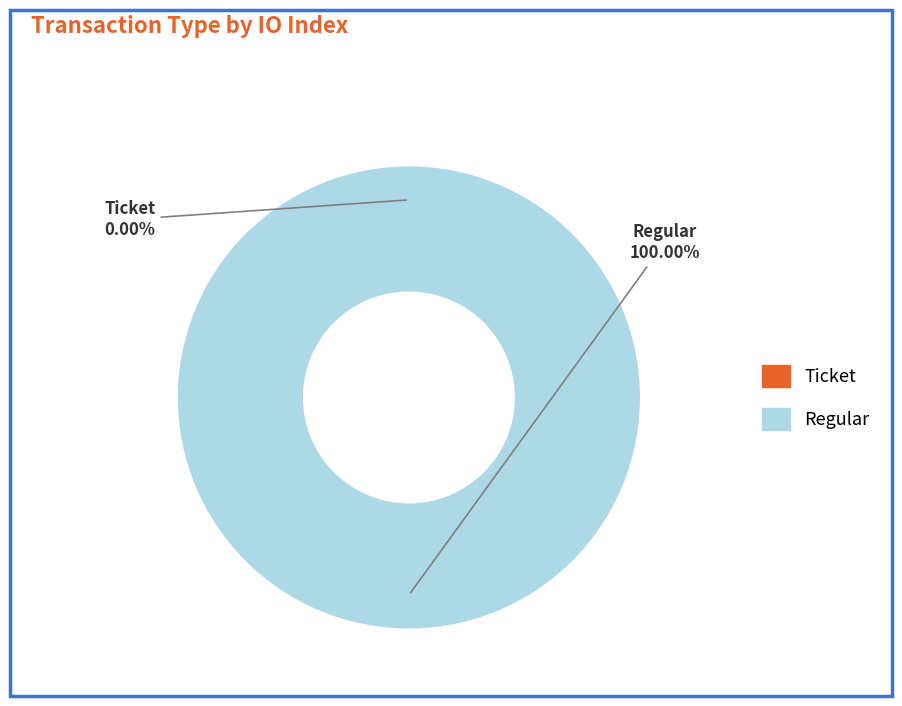

Which category has the biggest portion of the pie?

Regular (io_index=9)